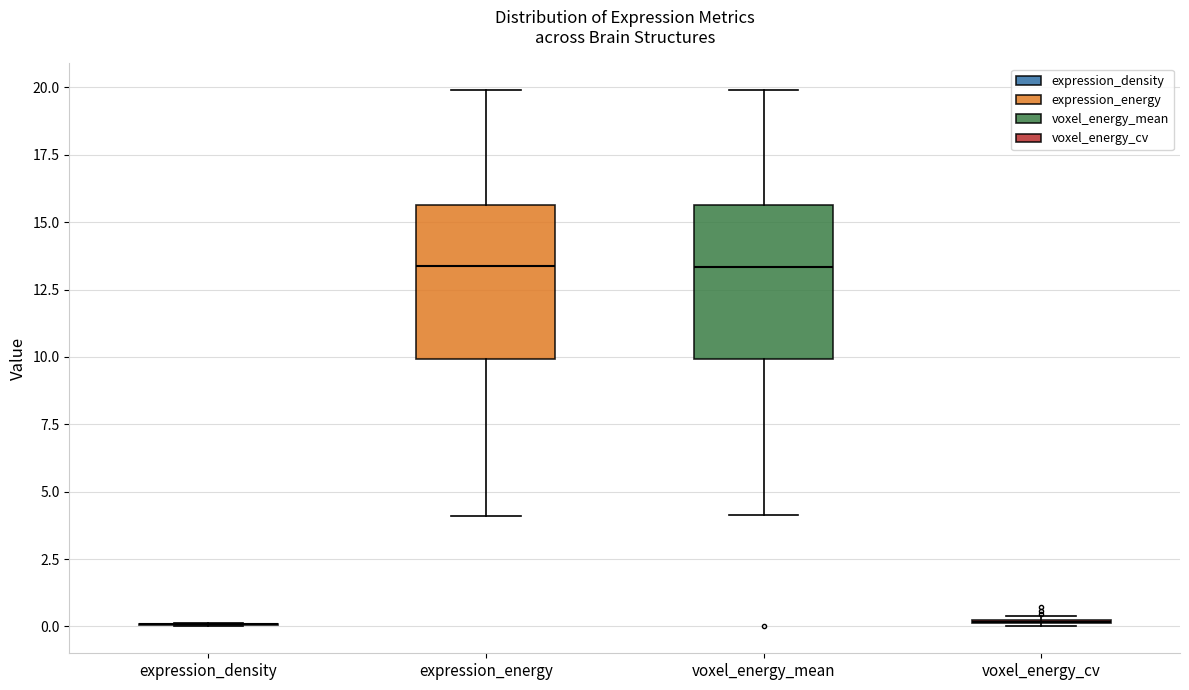

Reading left to right, read every box against the y-axis: the position of its median line, the range the box covers, and the ends of its whiskers. The values are not printed on the chart, so give them approximately, as read against the axis.

expression_density: box collapsed to a line at 0.0, whiskers 0.0 to 0.0
expression_energy: median 13.5, box 10.0 to 15.5, whiskers 4.0 to 20.0
voxel_energy_mean: median 13.5, box 10.0 to 15.5, whiskers 4.0 to 20.0
voxel_energy_cv: box collapsed to a line at 0.0, whiskers 0.0 to 0.5